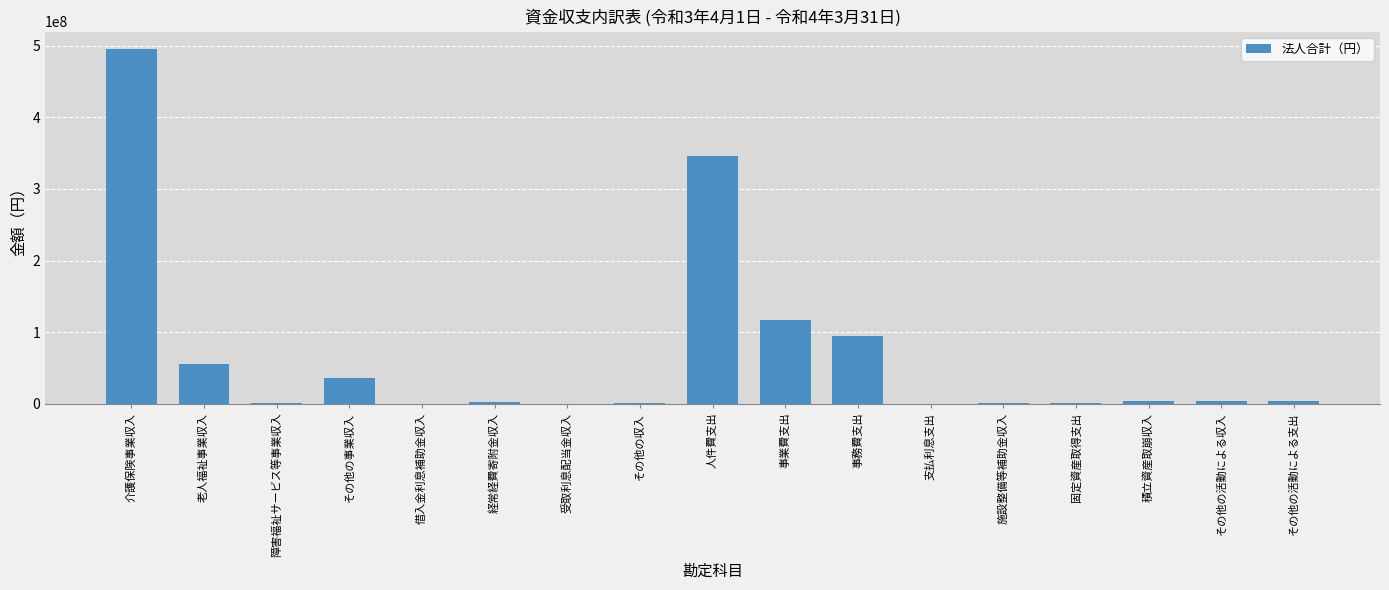

Where is the data nearest to the value 247340107?

人件費支出